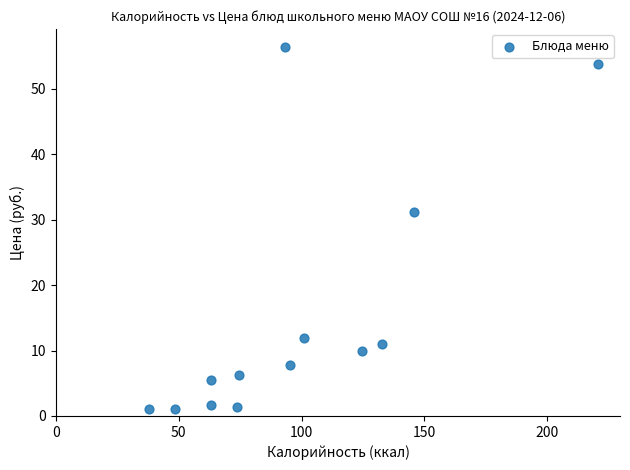

What is the range of X values (max minus min)?

182.5